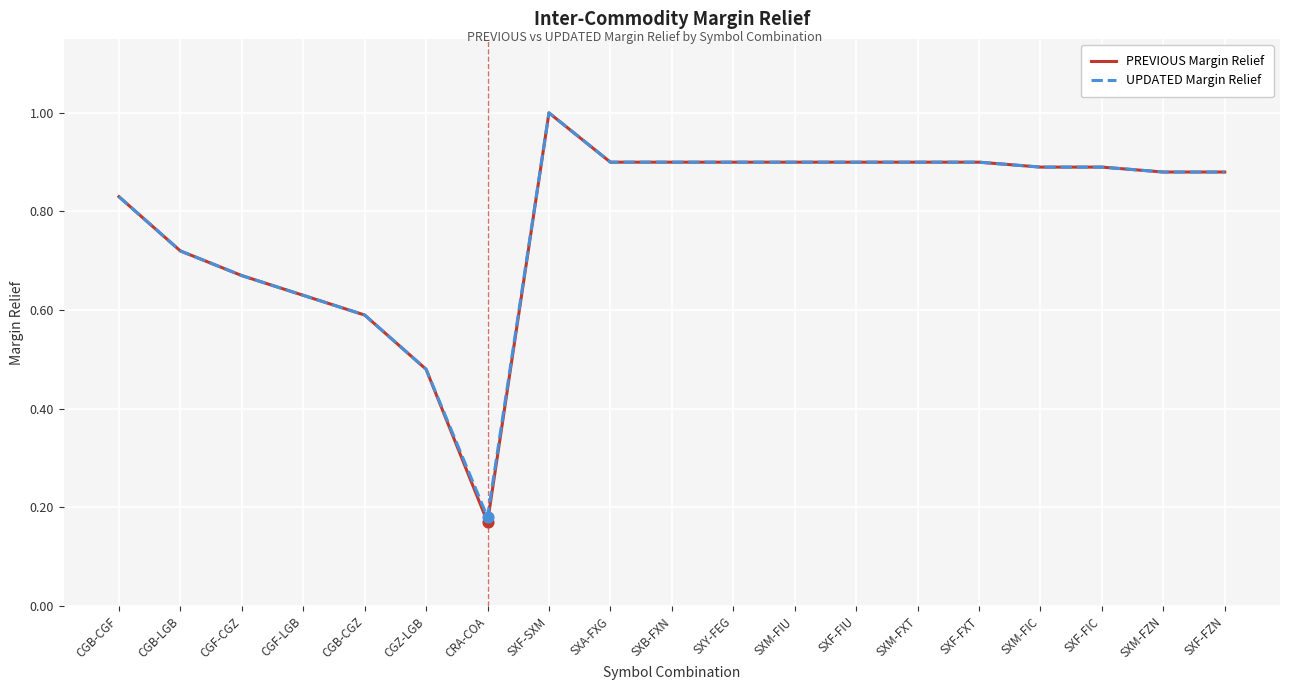

What are all the series names shown in the legend?

PREVIOUS Margin Relief, UPDATED Margin Relief